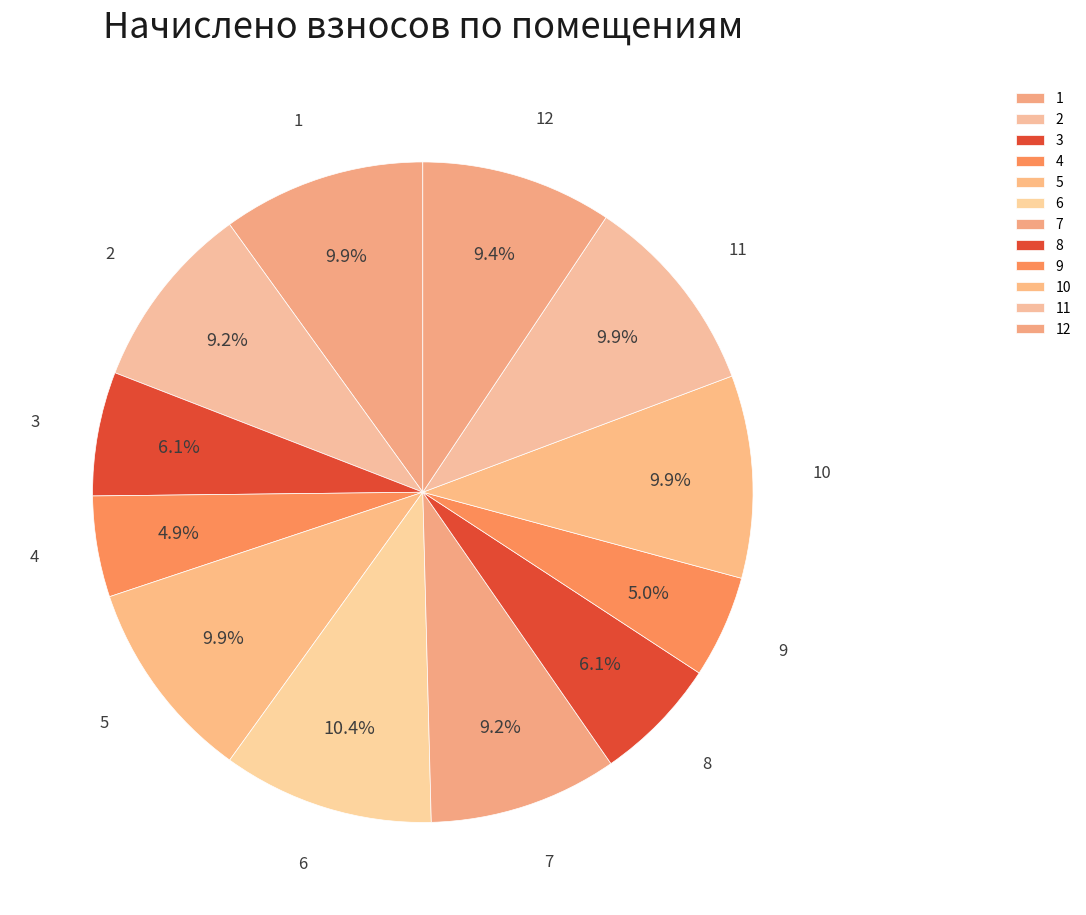

Approximately how many times larger is the value at 5 compared to 4?

2.0